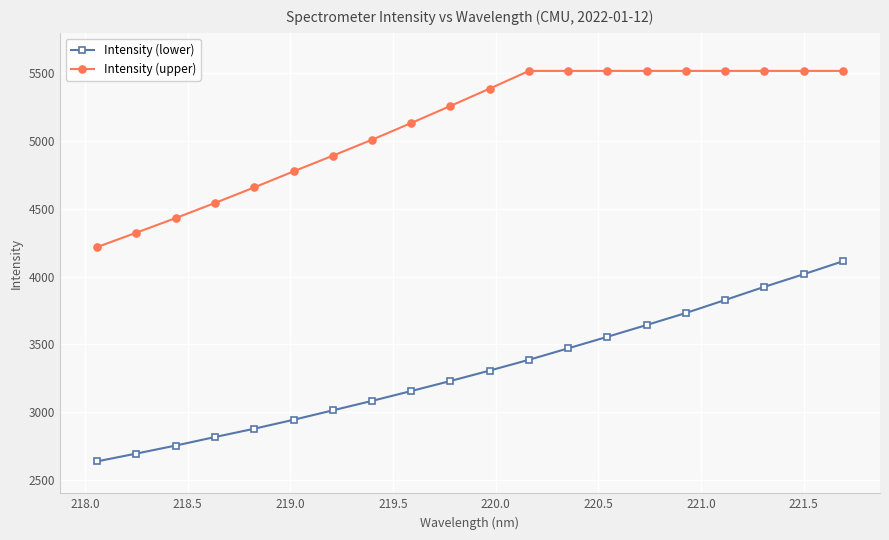

How many lines are shown in the chart?

2